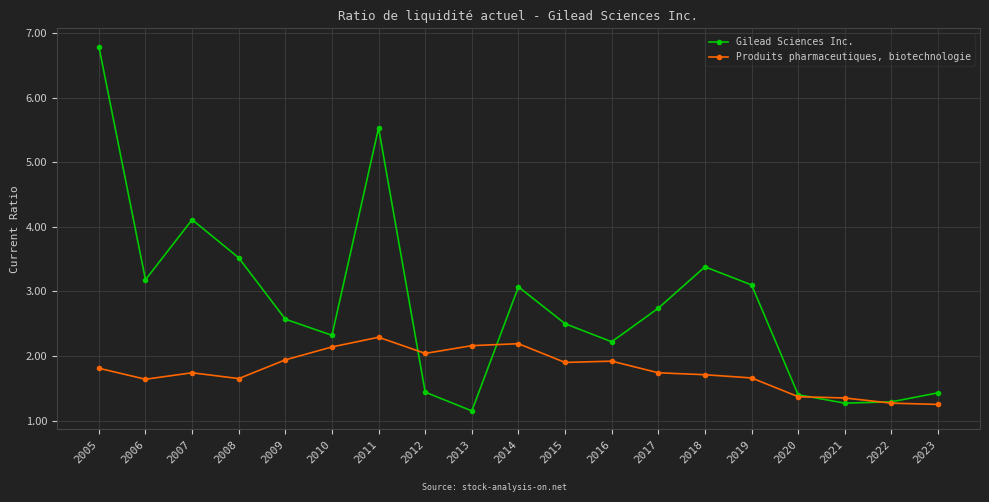

How many series are shown in this chart?

2